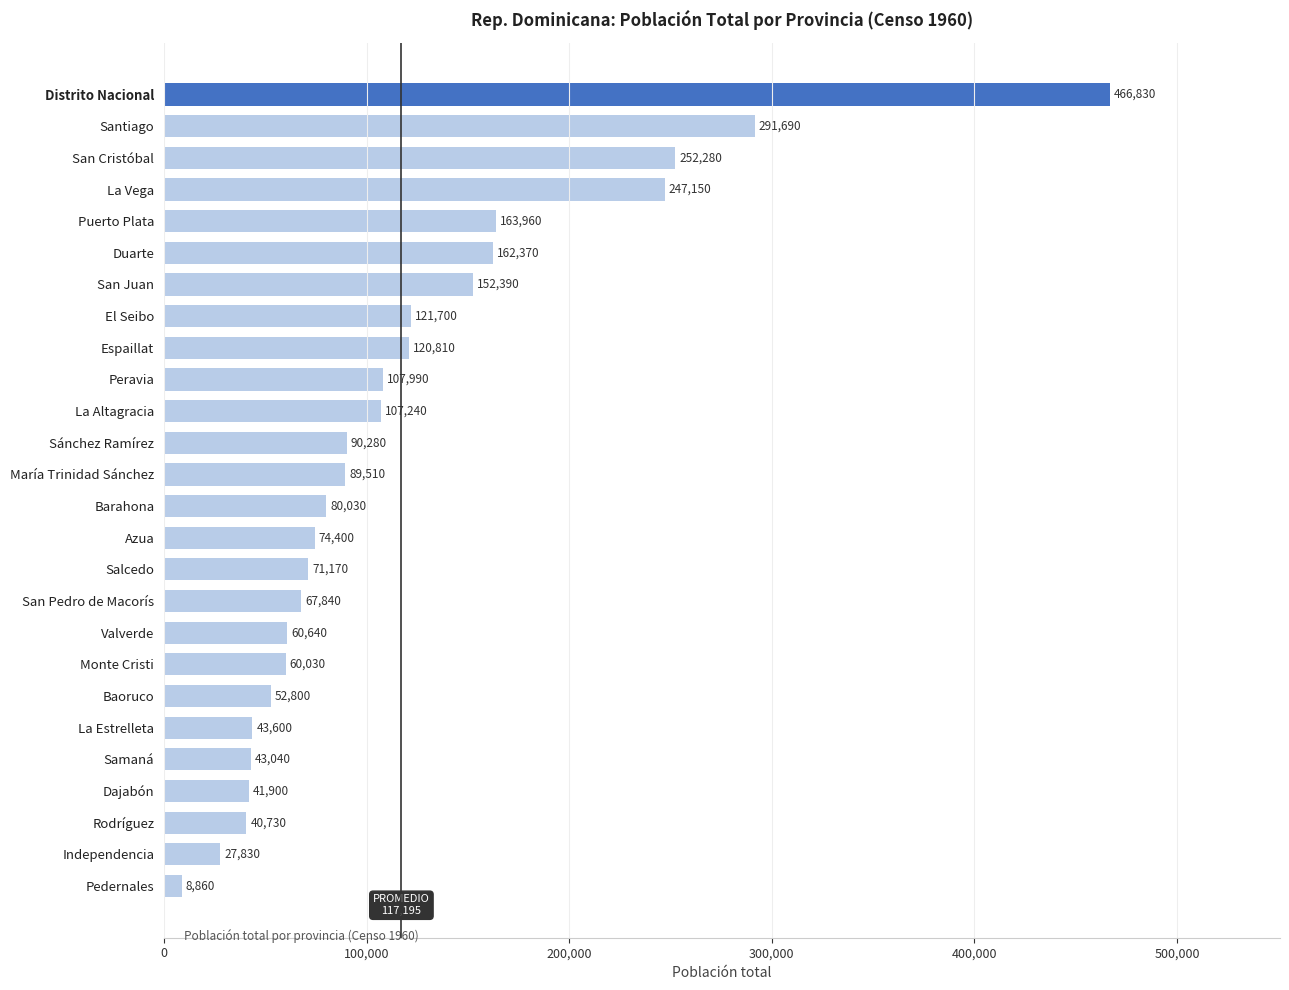

What is the change in value from Azua to Baoruco?

-21600